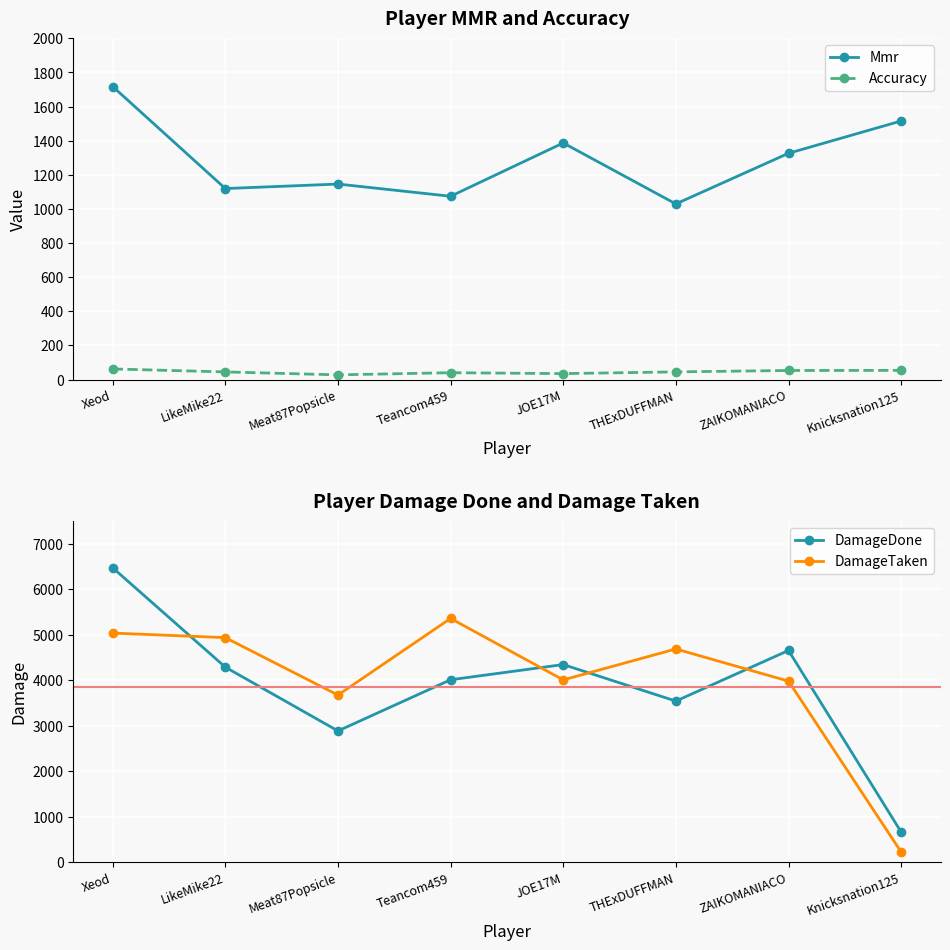

True or false: DamageDone and Accuracy cross at least once.

False